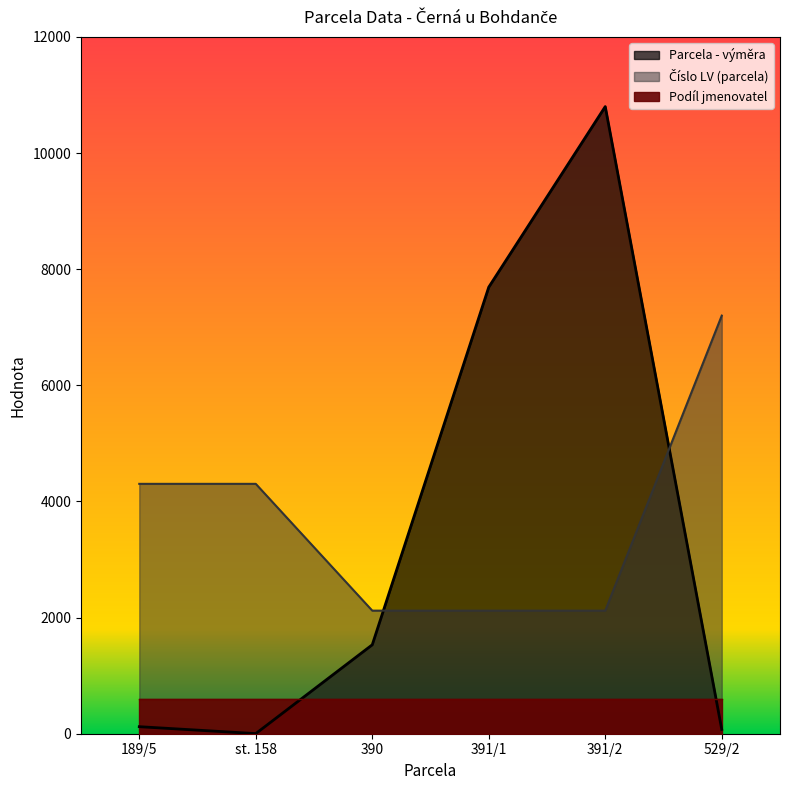

True or false: Číslo LV (parcela) has a value of 491.6 at 391/2.

False